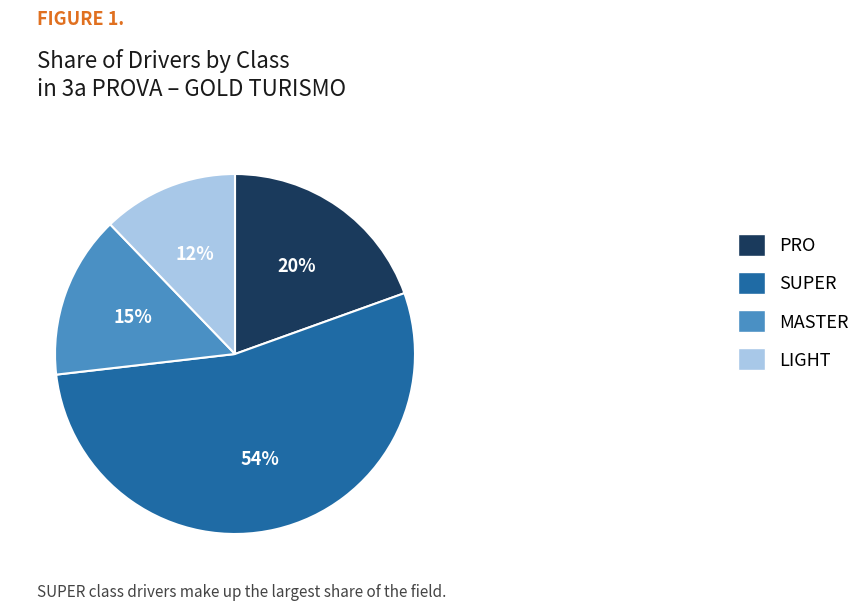

Which slice is the smallest?

LIGHT